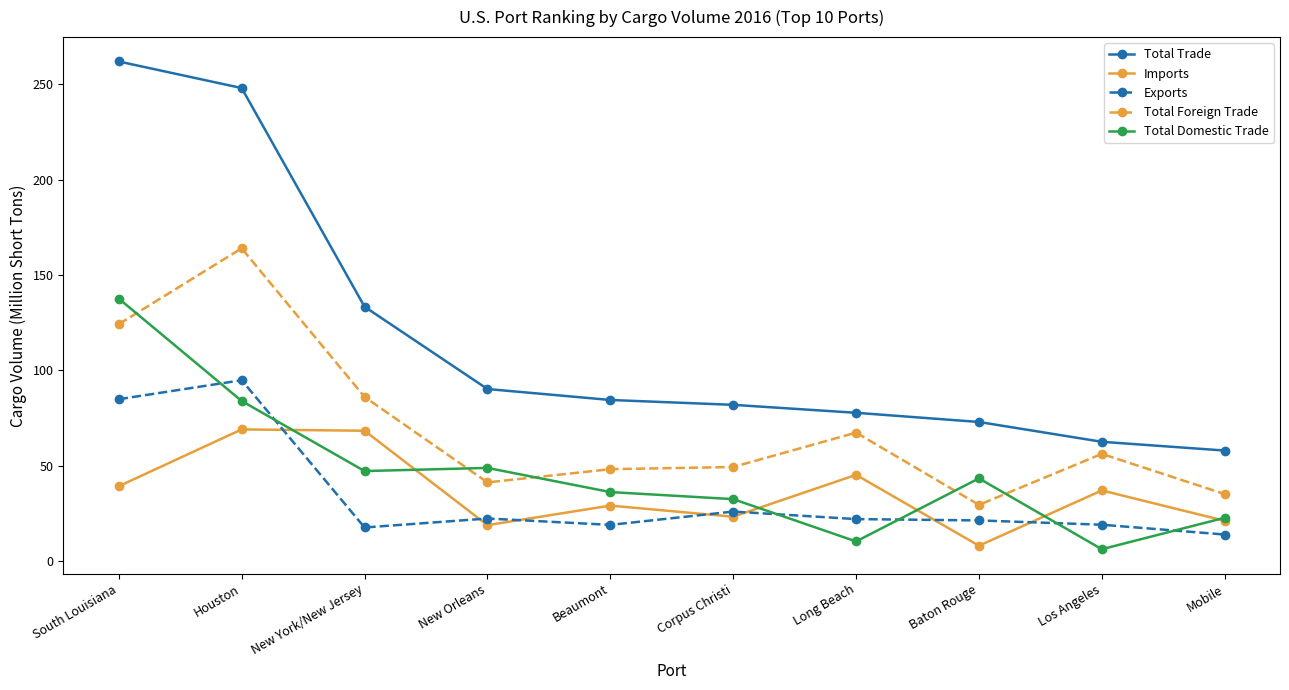

What is the label of the 1st point from the right?

Mobile